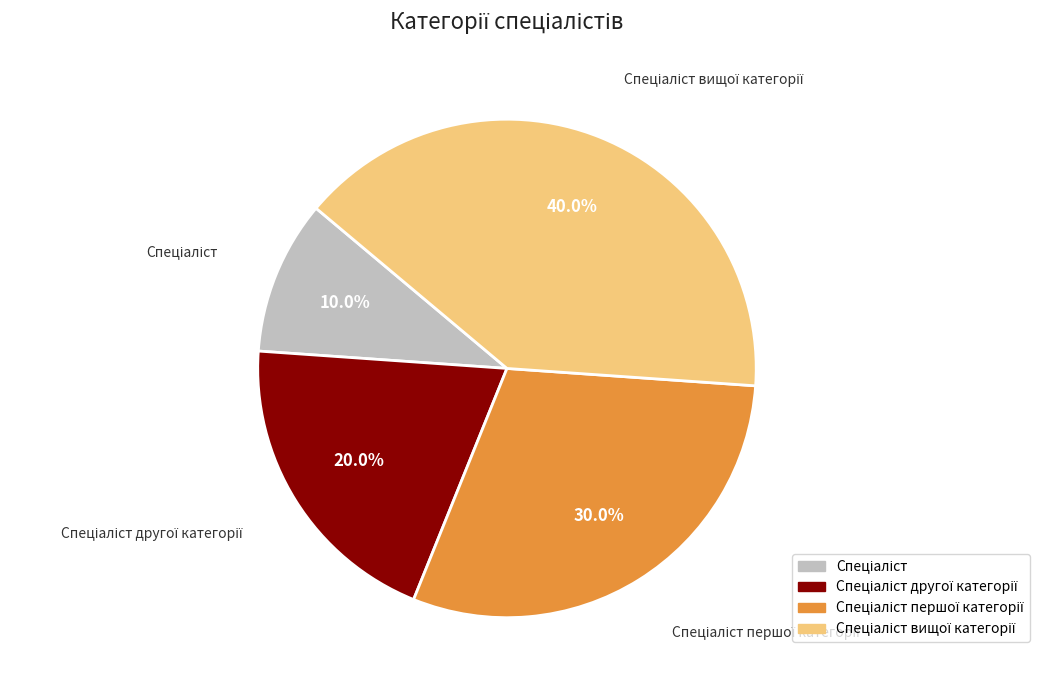

Does any single category account for the majority?

No